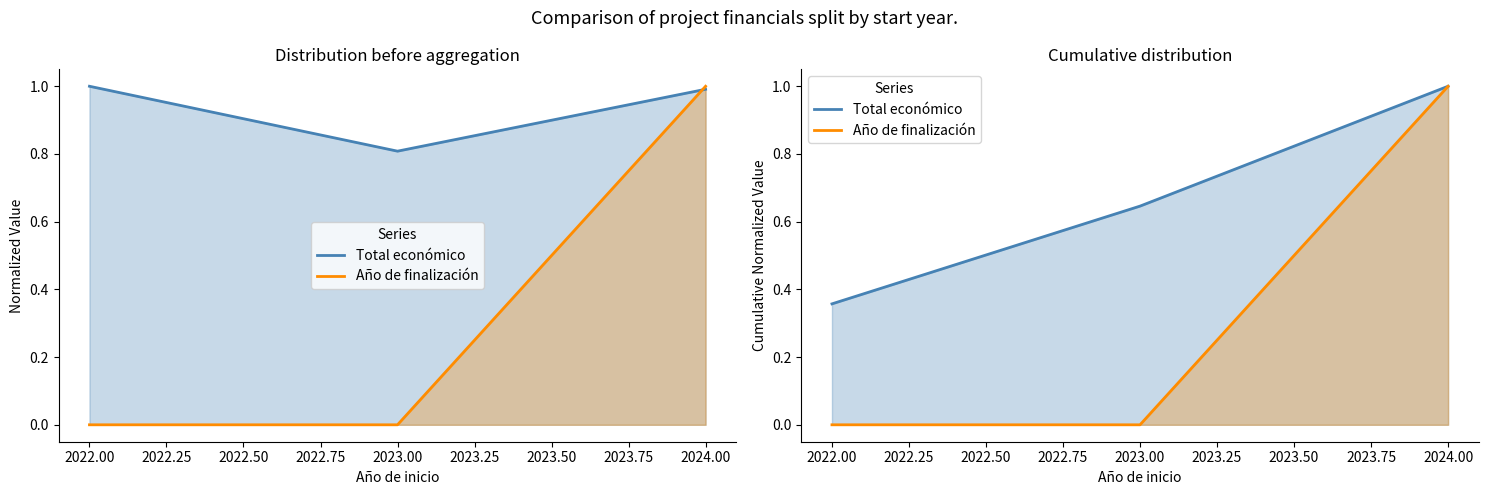

The value of Año de finalización at 2022.00 is 0.0. True or false?

True